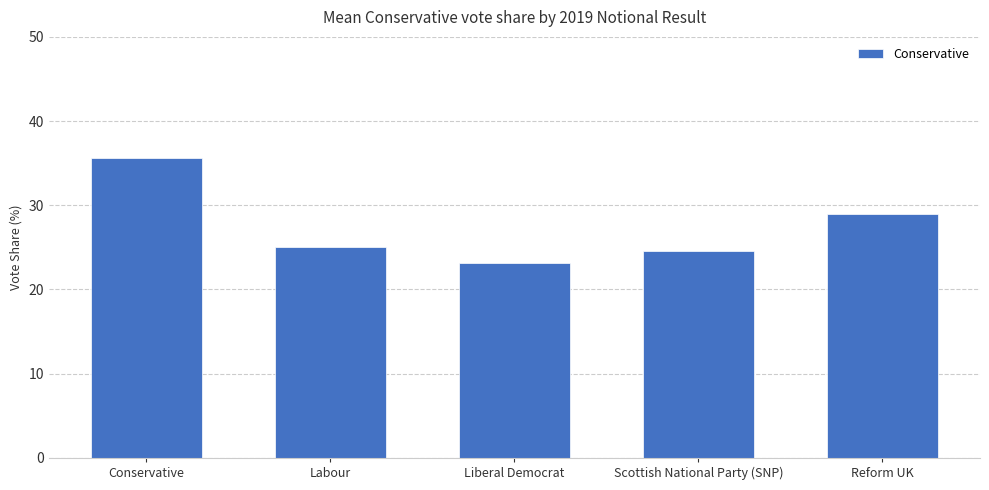

How many bars are there in total?

5